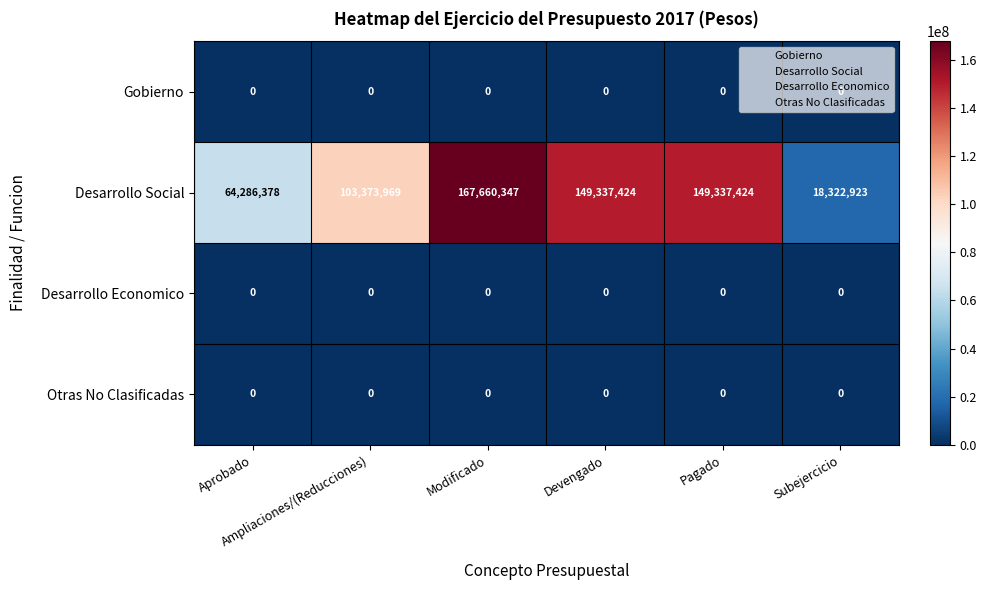

At how many categories does at least one series exceed 62086173?

5